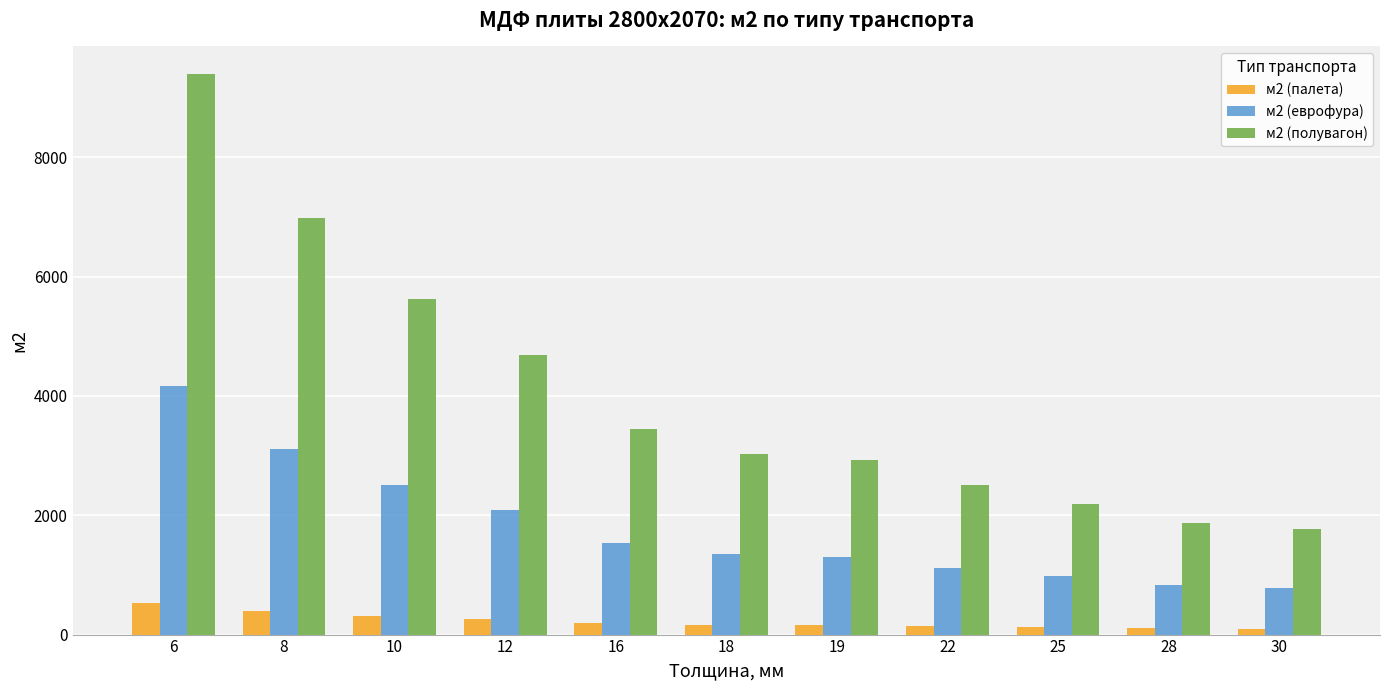

Is the value of м2 (палета) at 12 greater than the value of м2 (еврофура) at 12?

No